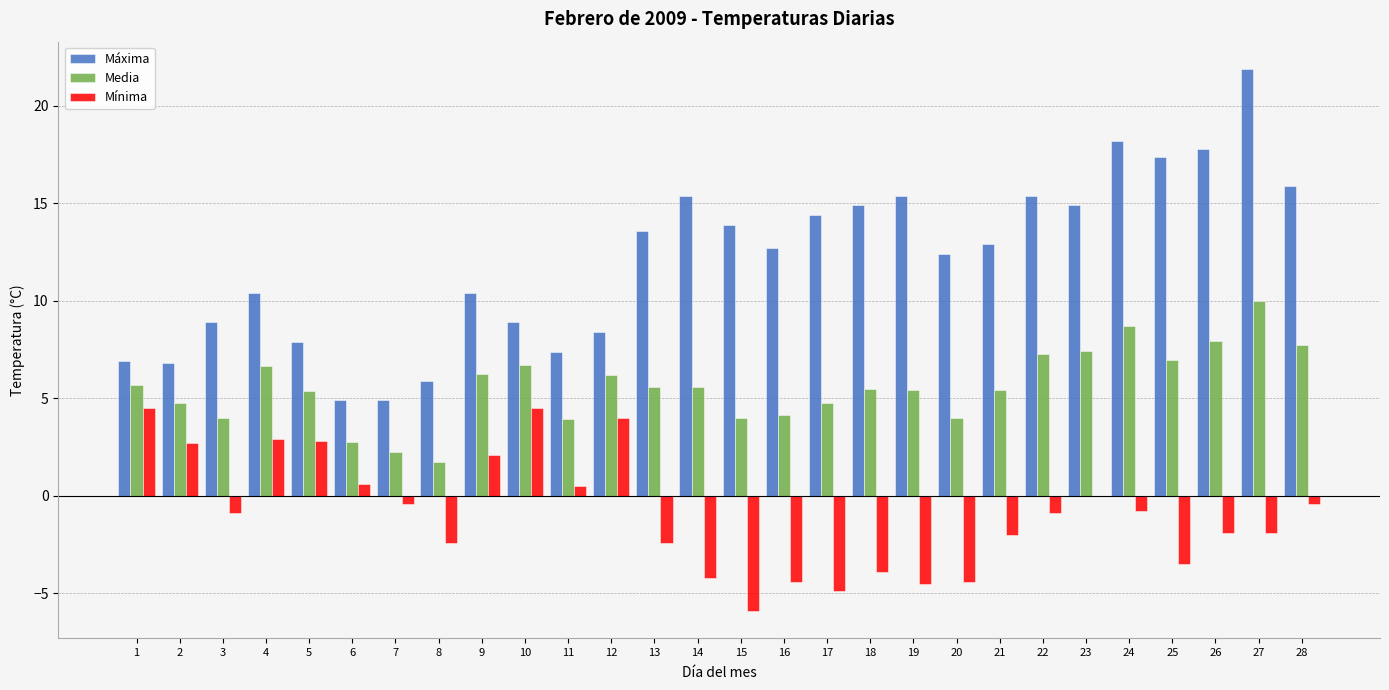

How many series are shown in this chart?

3